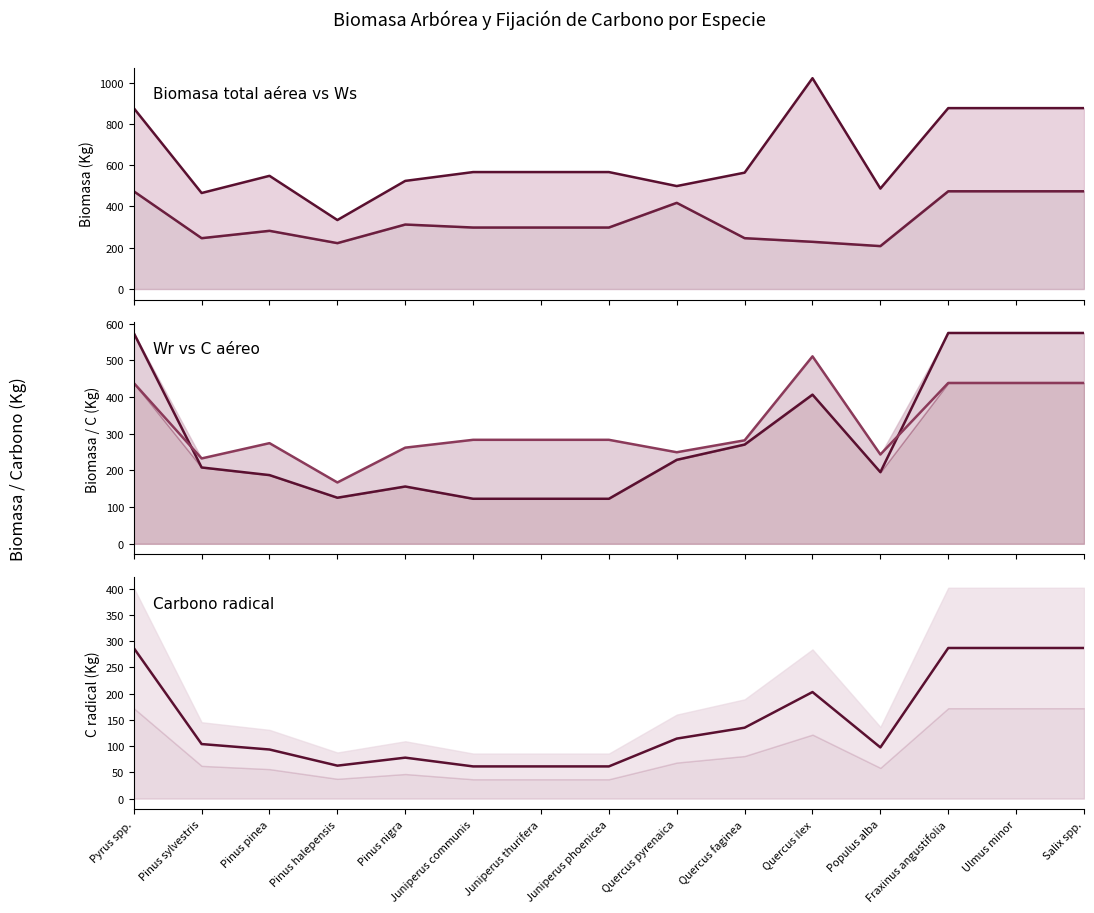

How many data points in C aereo line are above 283?

8